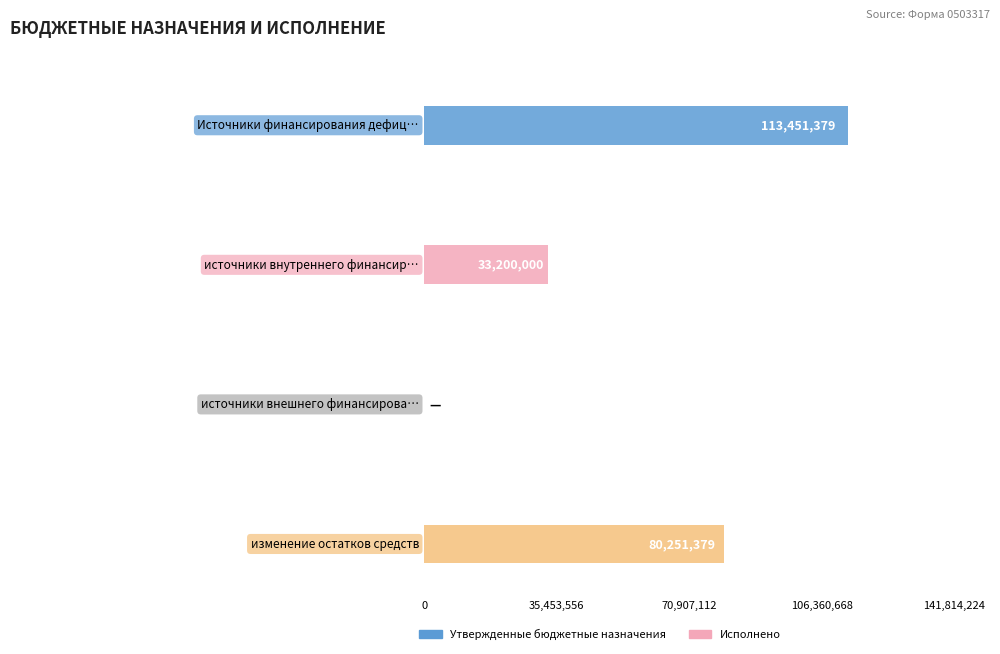

At which category is the sum across all series the highest?

Источники финансирования дефицита